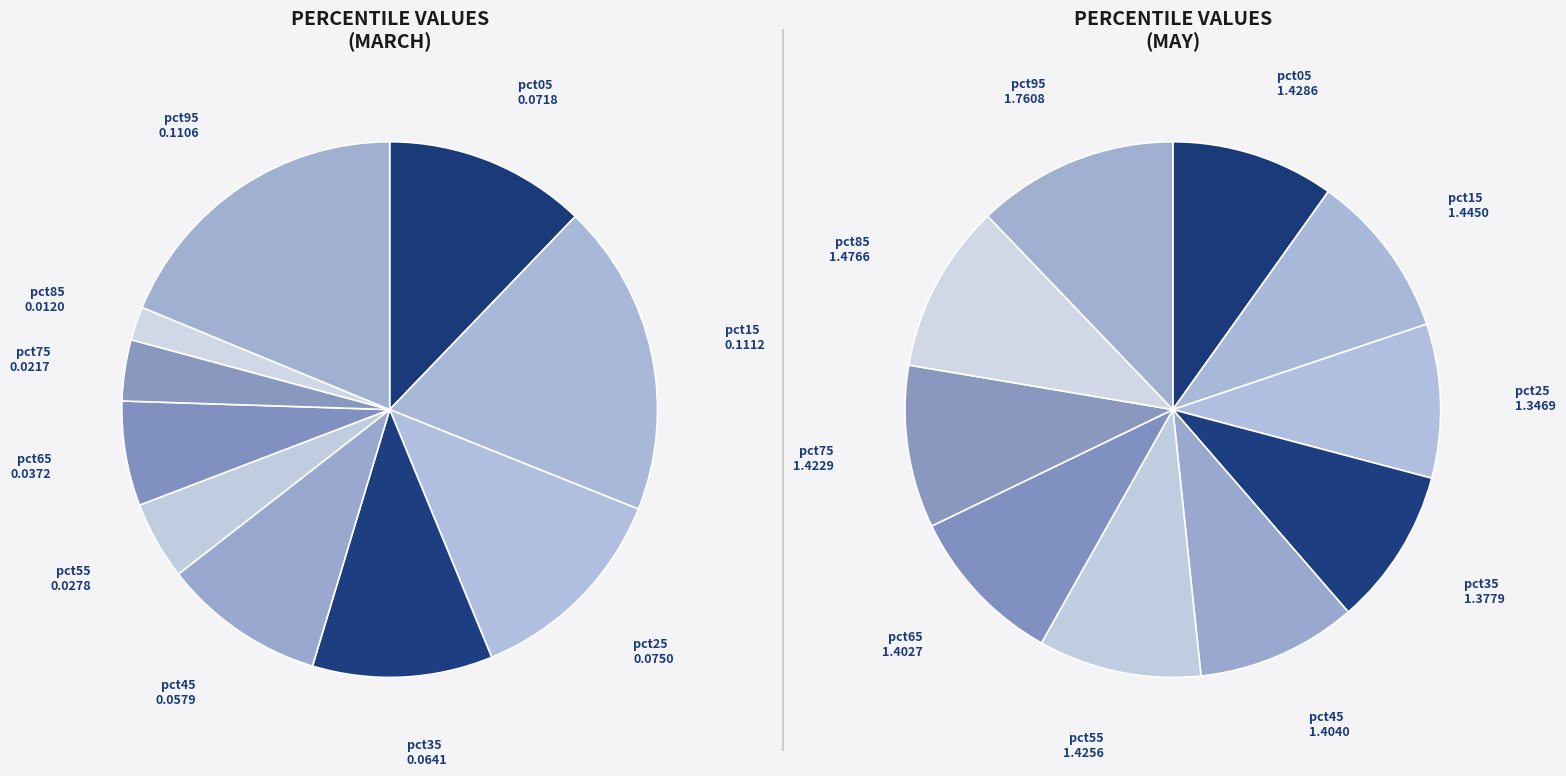

To the nearest percent, what is the combined percentage of 2 and 8?

19%